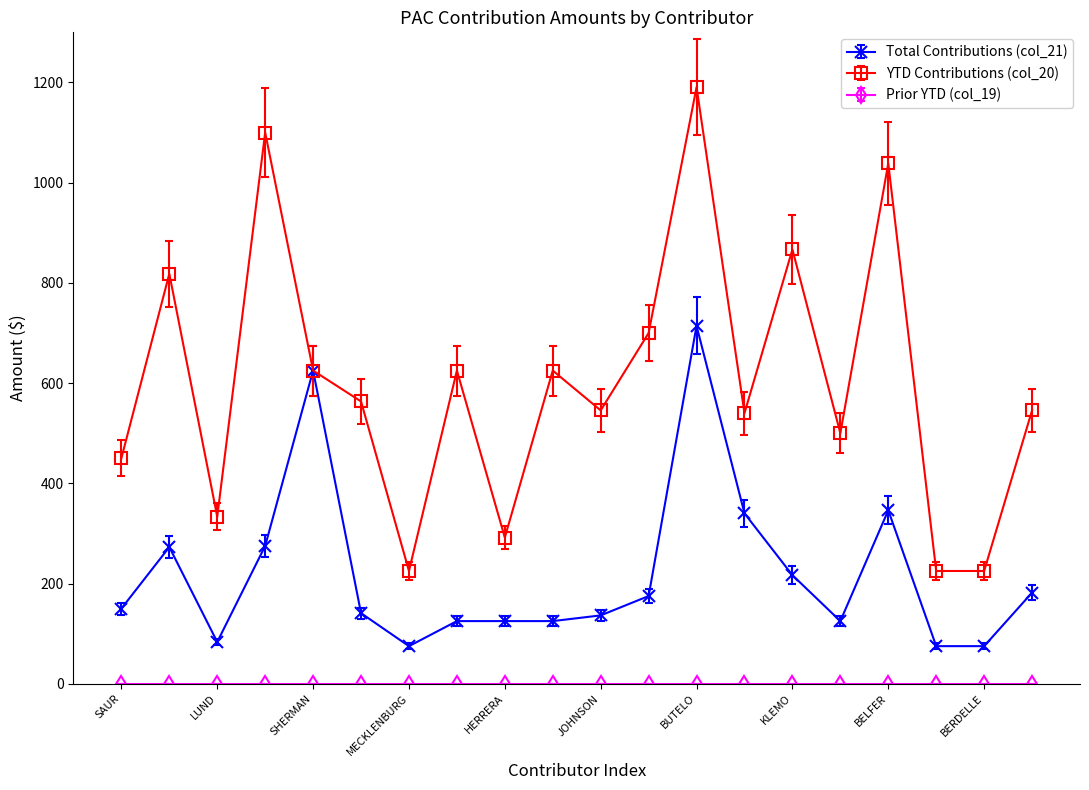

What is the difference between the maximum and minimum values in the Total Contributions (col_21) series?

639.3